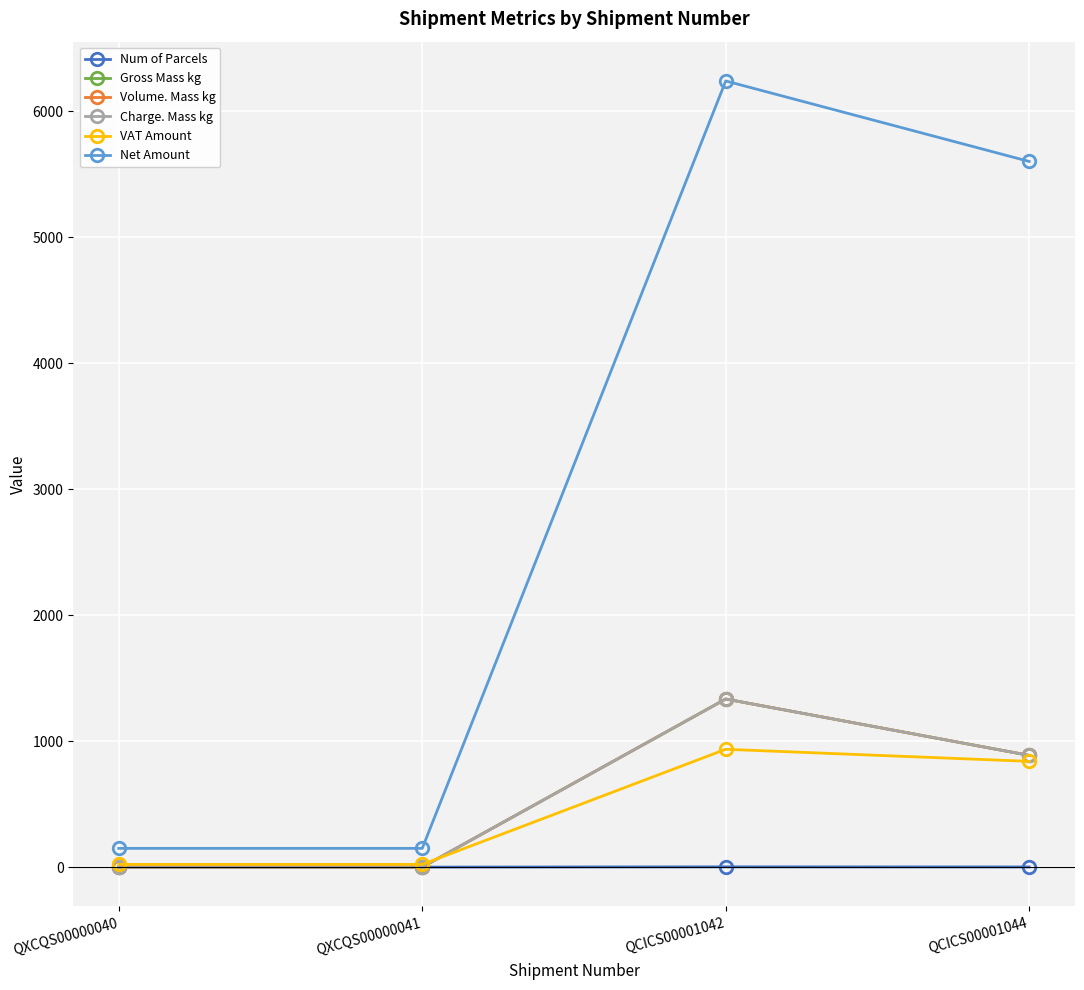

Does the chart have visible grid lines?

Yes